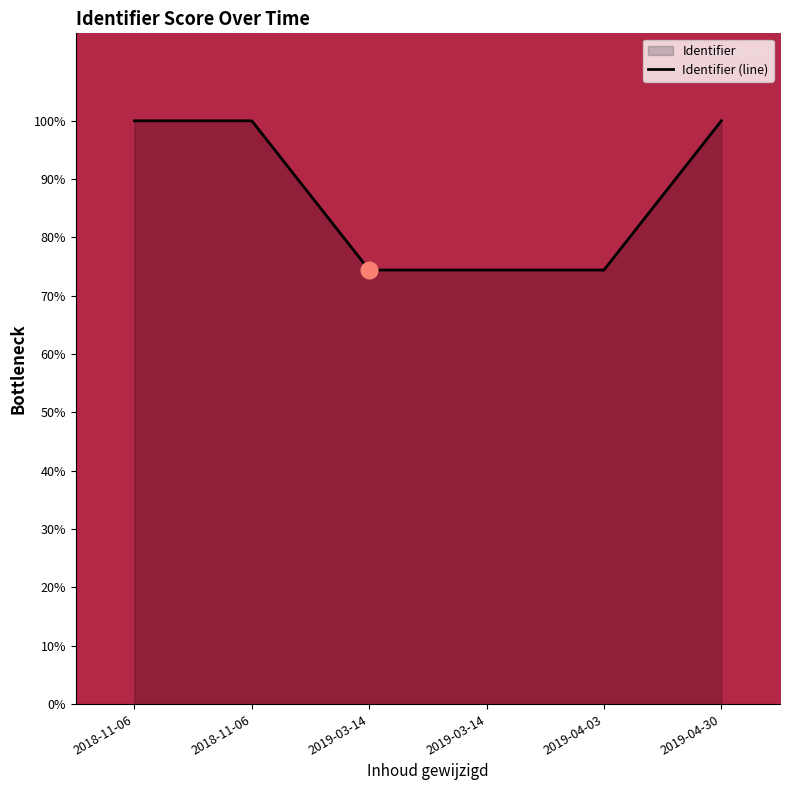

Where is the data nearest to the value 87?

2019-03-14